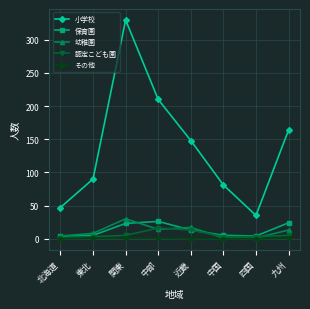

What is the difference between the highest and lowest values at 北海道?

47